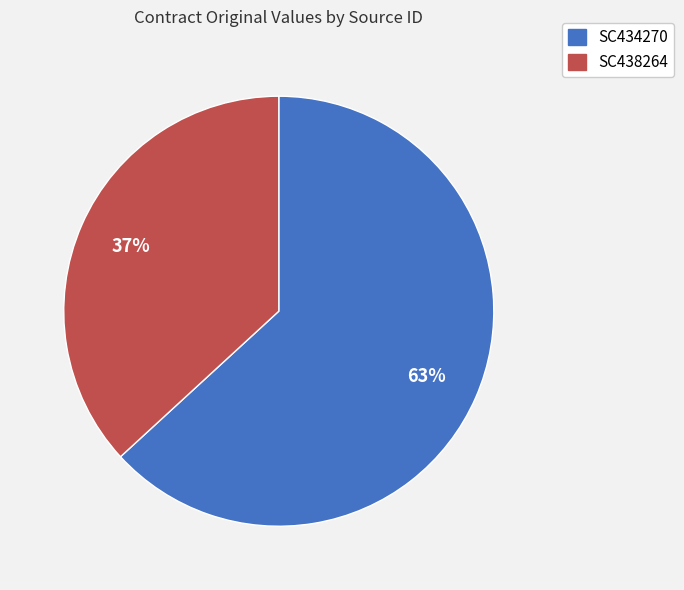

To the nearest percent, what is the difference between the SC438264 and SC434270 slice percentages?

26%